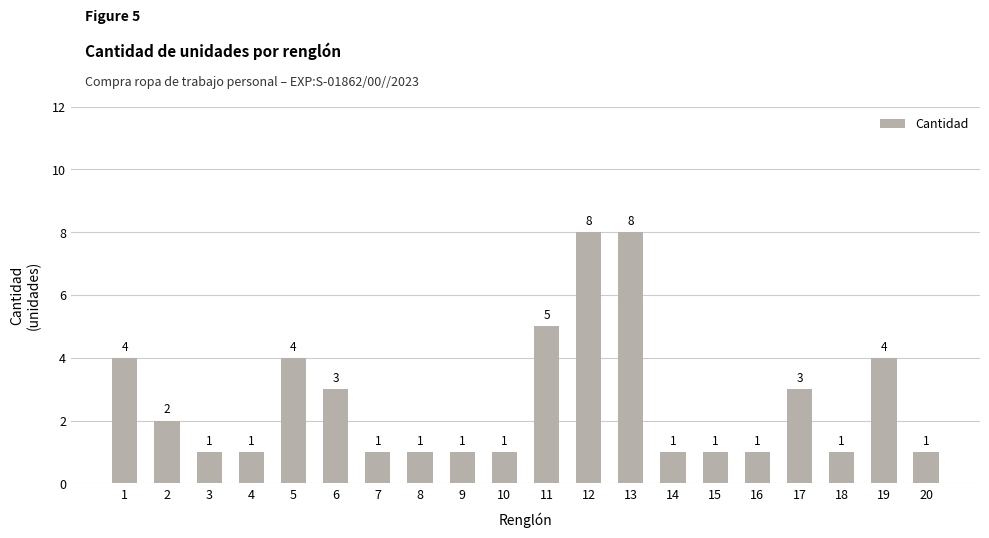

The value at 13 is 8. True or false?

True